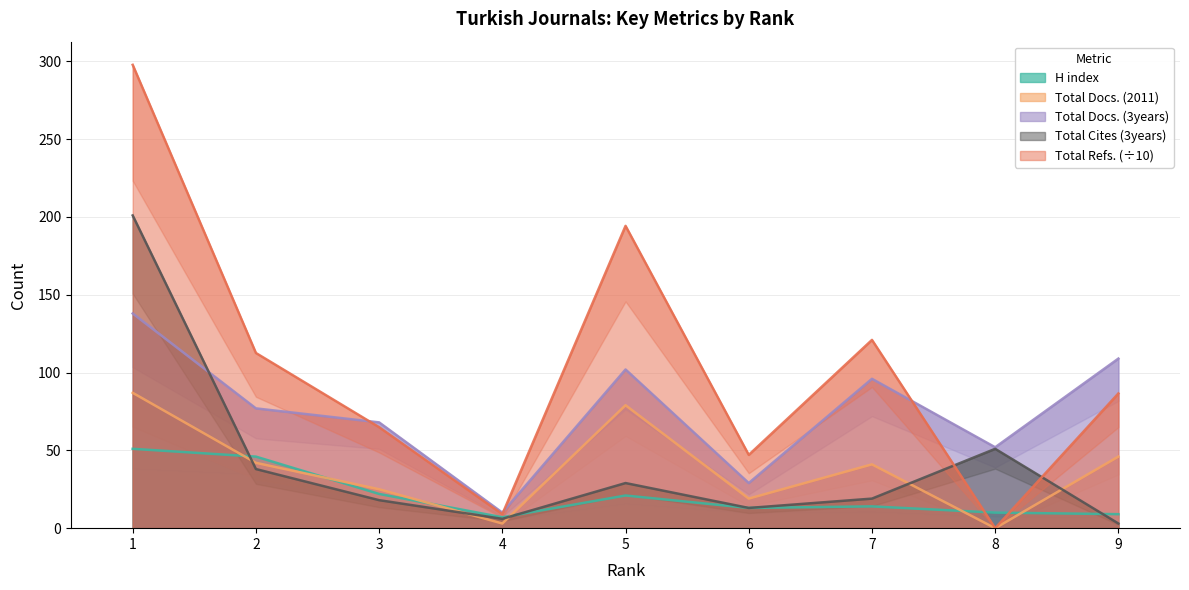

Reading right to left, transcribe all the data shown in this chart.

H index: 9=9.0	8=10.0	7=14.0	6=13.0	5=21.0	4=7.0	3=22.0	2=46.0	1=51.0
Total Docs. (2011): 9=46.0	8=0.0	7=41.0	6=19.0	5=79.0	4=3.0	3=25.0	2=42.0	1=87.0
Total Docs. (3years): 9=109.0	8=52.0	7=96.0	6=29.0	5=102.0	4=10.0	3=68.0	2=77.0	1=138.0
Total Refs.: 9=86.6	8=0.0	7=121.0	6=47.1	5=194.3	4=9.0	3=64.9	2=112.6	1=297.8
Total Cites (3years): 9=3.0	8=51.0	7=19.0	6=13.0	5=29.0	4=6.0	3=18.0	2=38.0	1=201.0